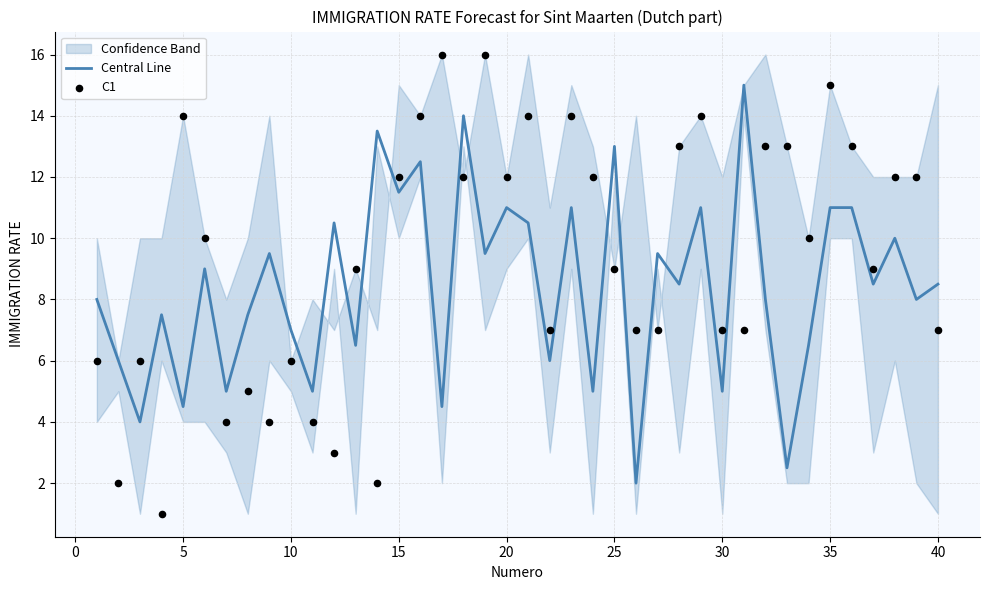

What are all the series names shown in the legend?

Central Line, C1